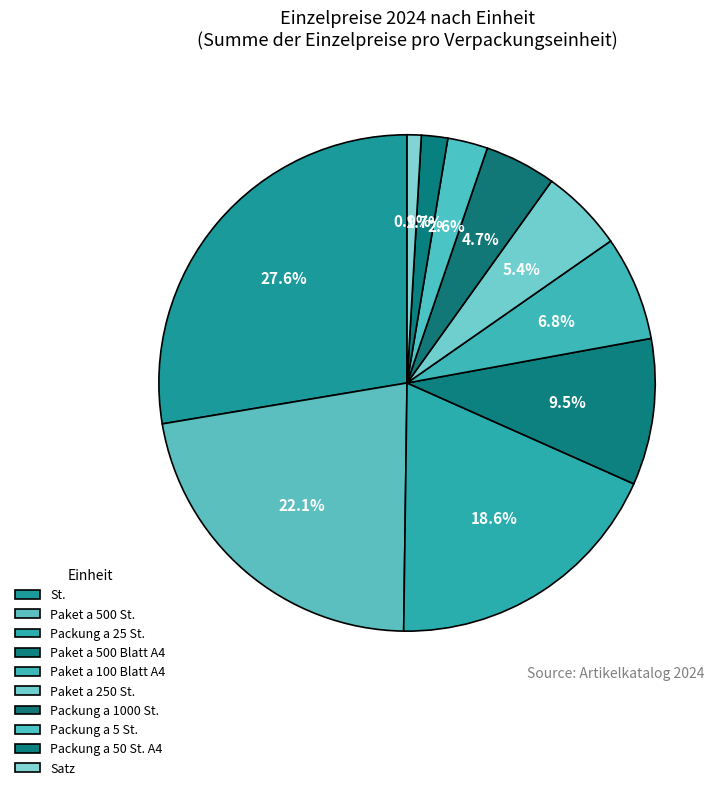

Count the number of slices in the pie.

10